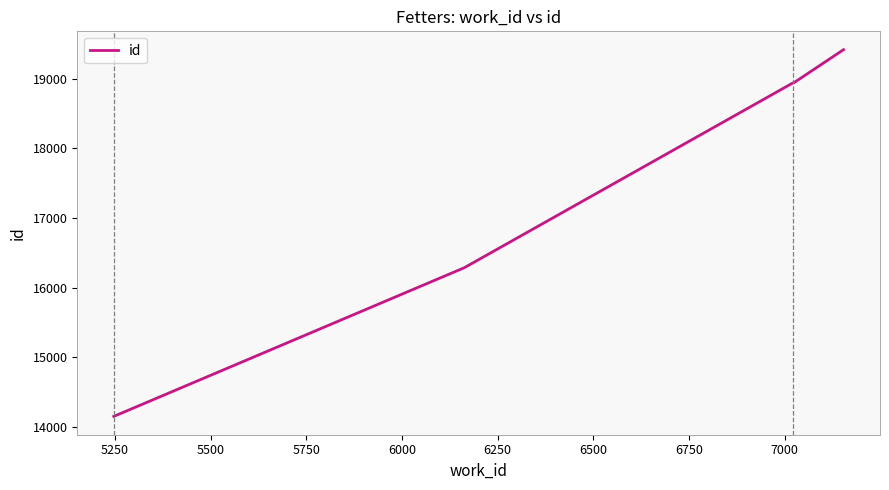

What is the maximum value shown in the chart?

19414